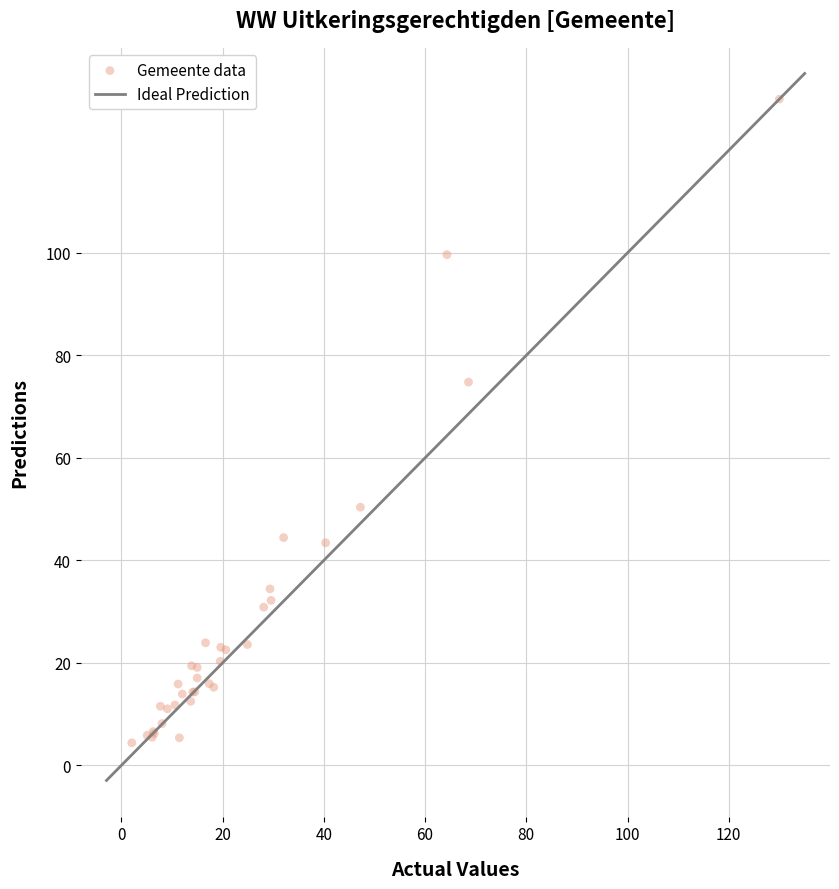

What Y value in the scatter plot is closest to 67?

74.8